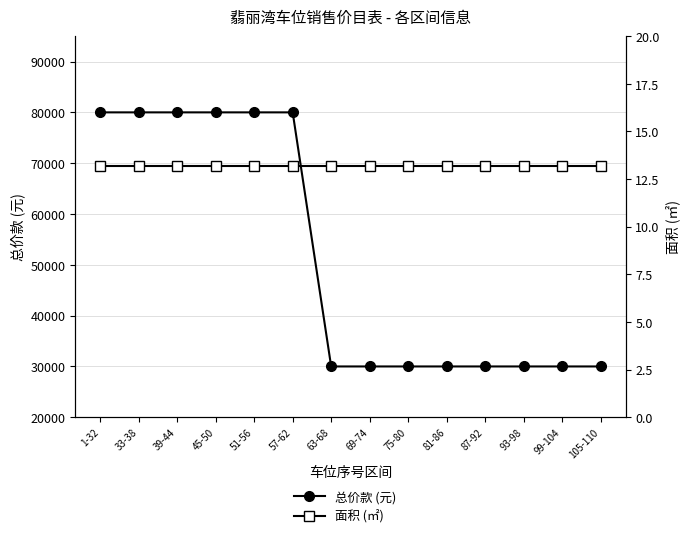

The value of 总价款 (元) at 99-104 is 18646.6. True or false?

False